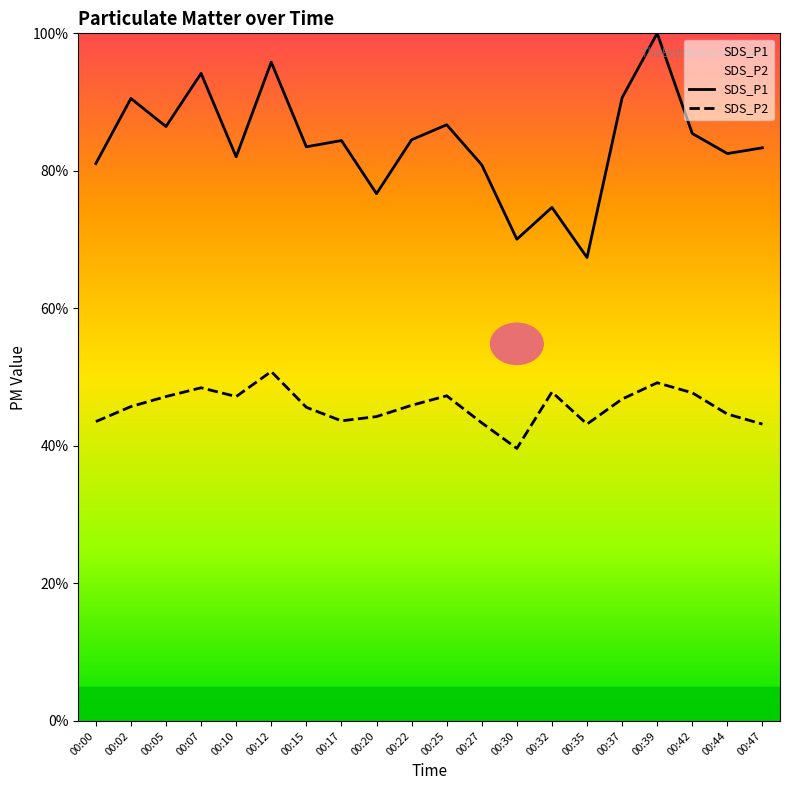

List the series in order of their overall mean, lowest first.

SDS_P2, SDS_P1